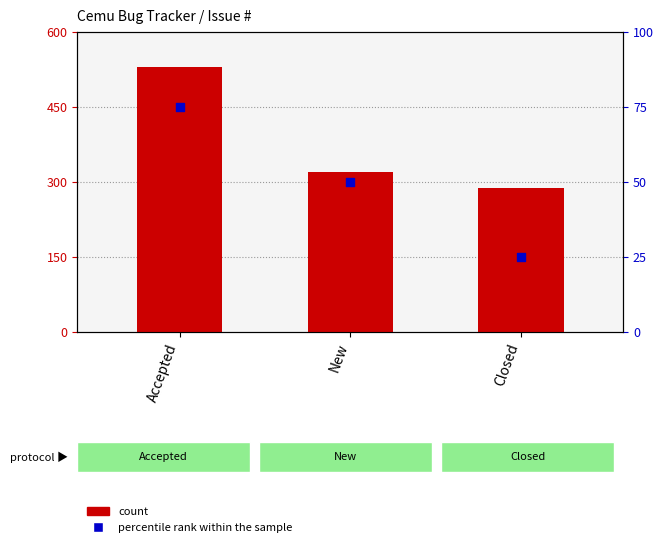

Which series contains the lowest Y value?

percentile rank within the sample